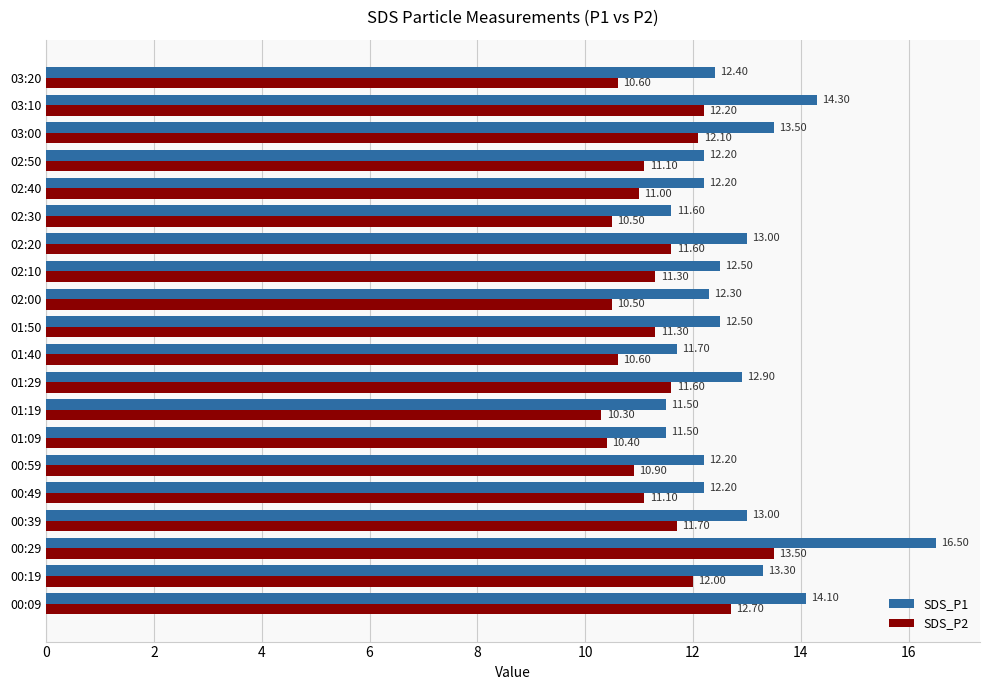

What is the sum of the SDS_P2 values at 02:50 and 02:30?

21.6